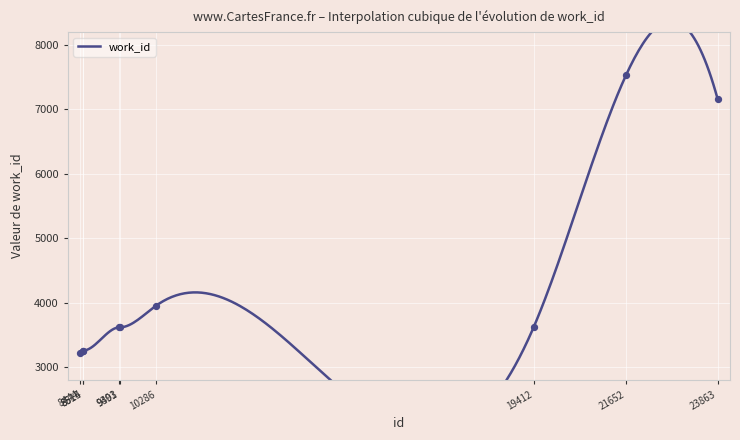

Which has a higher value, 8444 or 9403?

9403